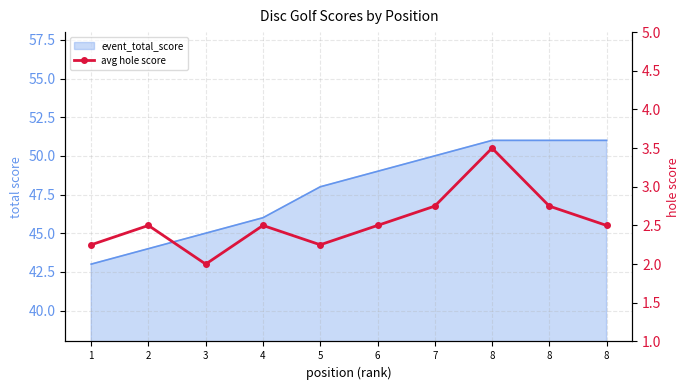

What is the sum of all values?

25.5